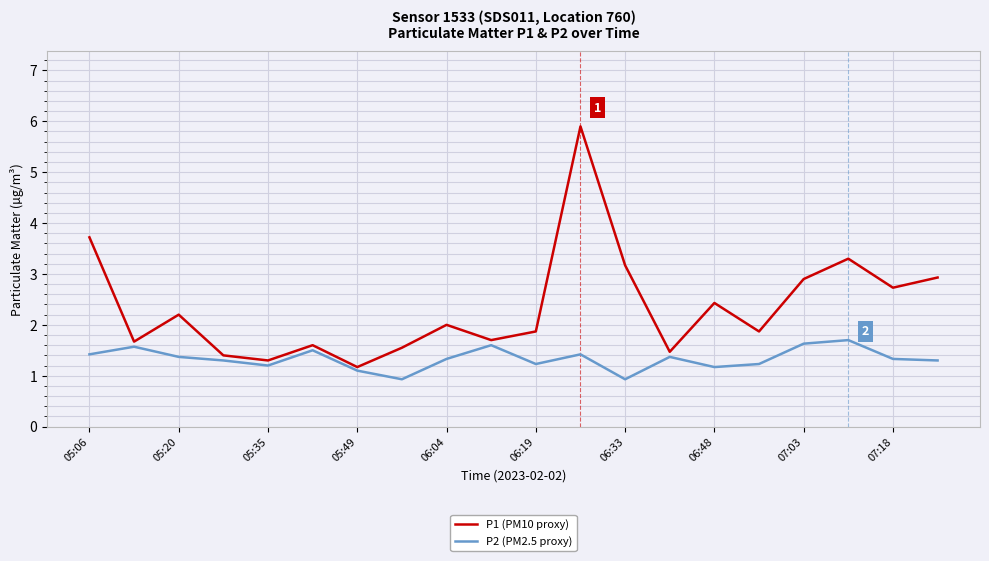

True or false: P1 (PM10 proxy) and P2 (PM2.5 proxy) cross at least once.

False